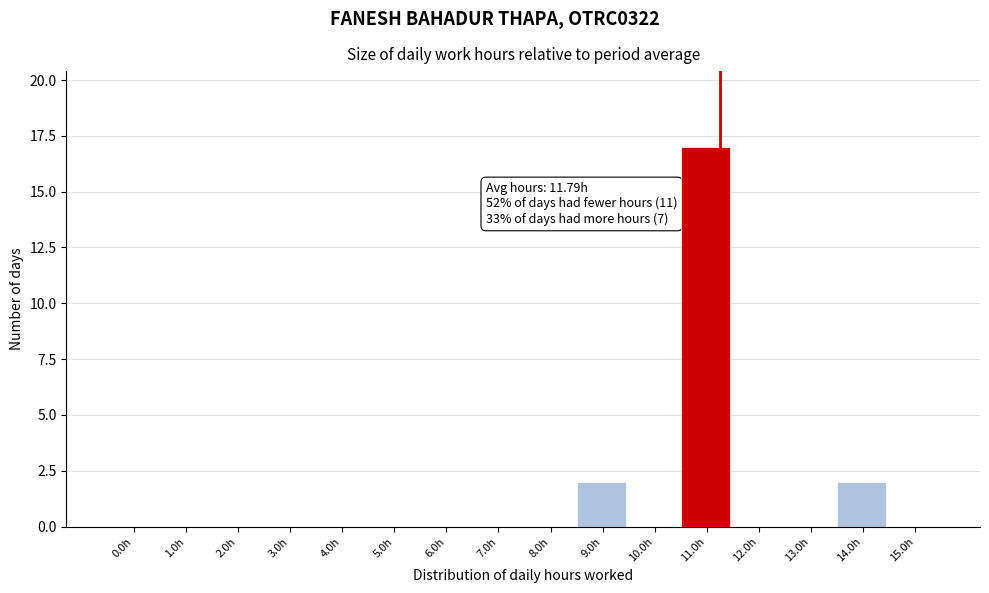

Reading left to right, extract all data points from this chart.

0.0h=0	1.0h=0	2.0h=0	3.0h=0	4.0h=0	5.0h=0	6.0h=0	7.0h=0	8.0h=0	9.0h=2	10.0h=0	11.0h=17	12.0h=0	13.0h=0	14.0h=2	15.0h=0